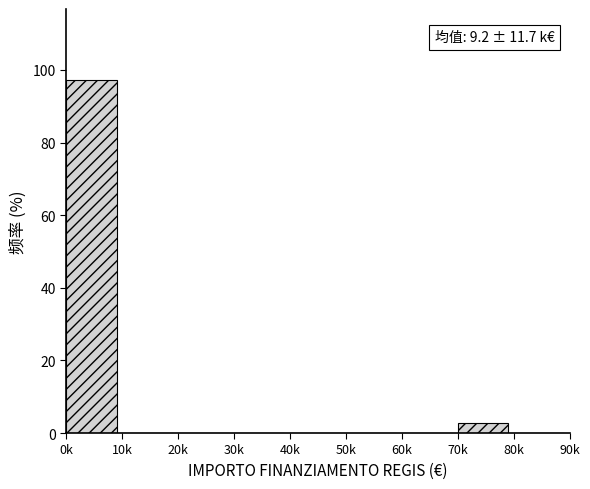

Reading right to left, list all the values displayed in this chart.

80k=0.0	70k=2.7	60k=0.0	50k=0.0	40k=0.0	30k=0.0	20k=0.0	10k=0.0	0k=97.3